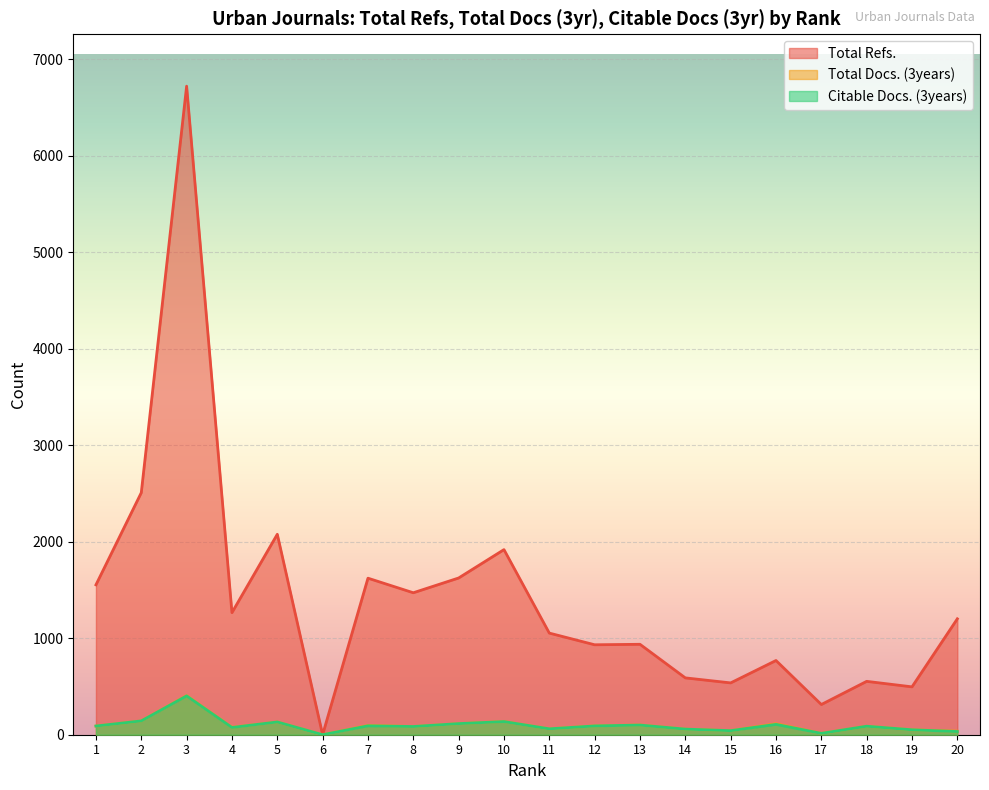

What is the difference between the maximum and minimum values in the Total Docs. (3years) series?

405